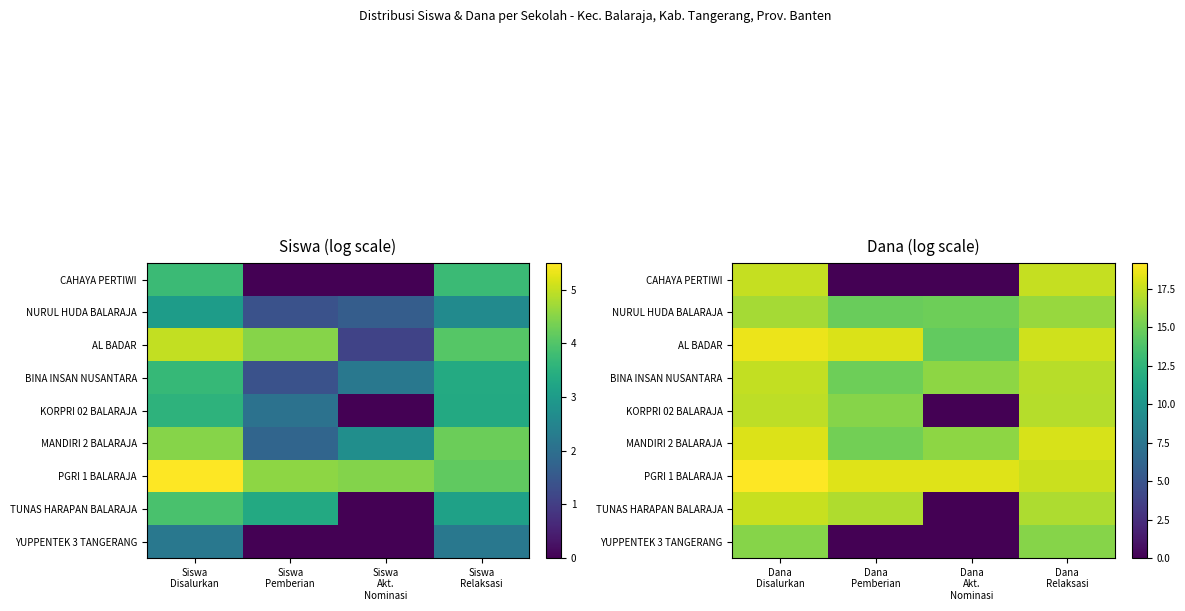

List the series in order of their peak value, highest first.

PGRI 1 BALARAJA, AL BADAR, MANDIRI 2 BALARAJA, TUNAS HARAPAN BALARAJA, CAHAYA PERTIWI, BINA INSAN NUSANTARA, KORPRI 02 BALARAJA, NURUL HUDA BALARAJA, YUPPENTEK 3 TANGERANG